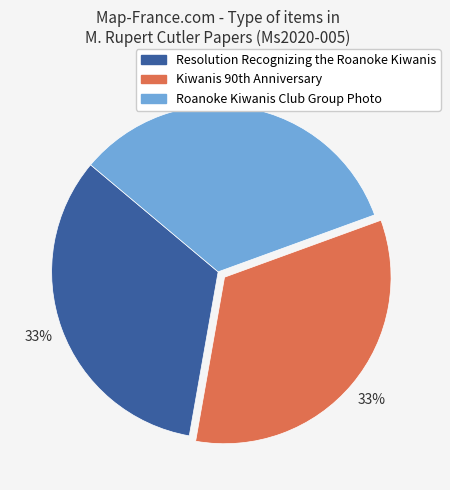

Does any single category account for the majority?

No